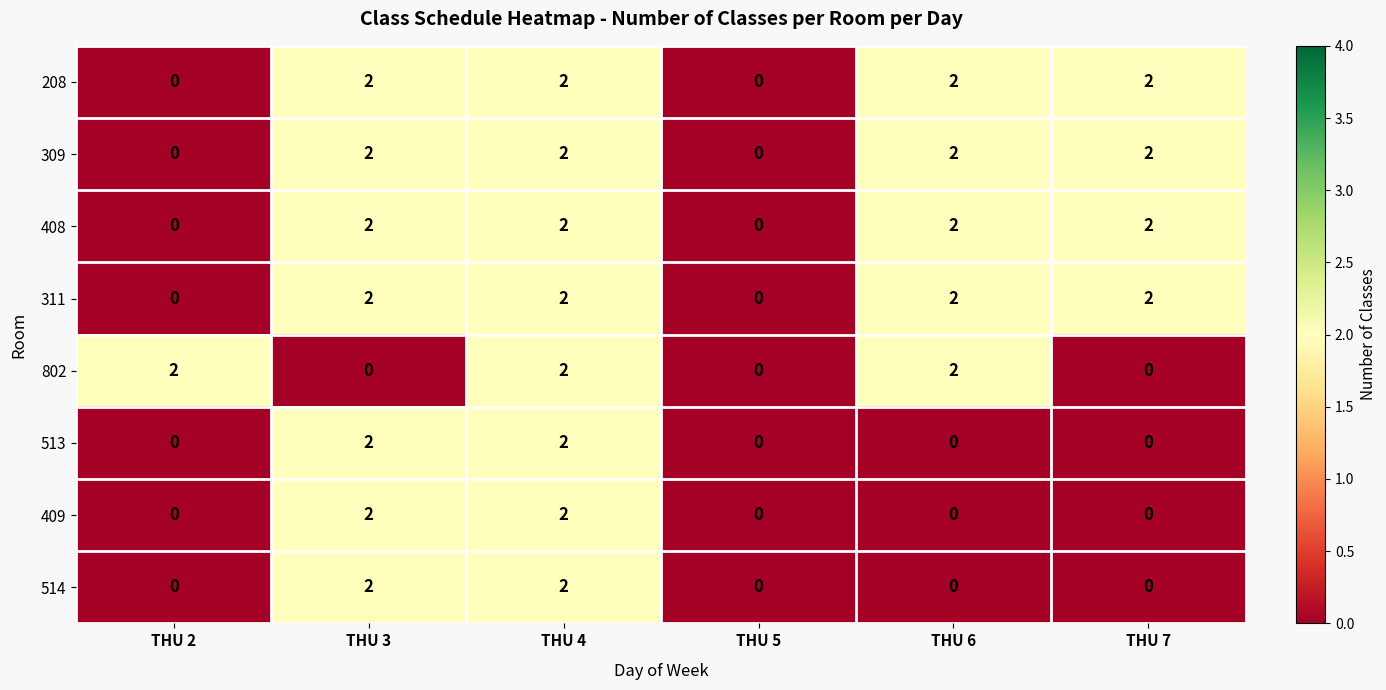

What is the sum of all 802 values?

6